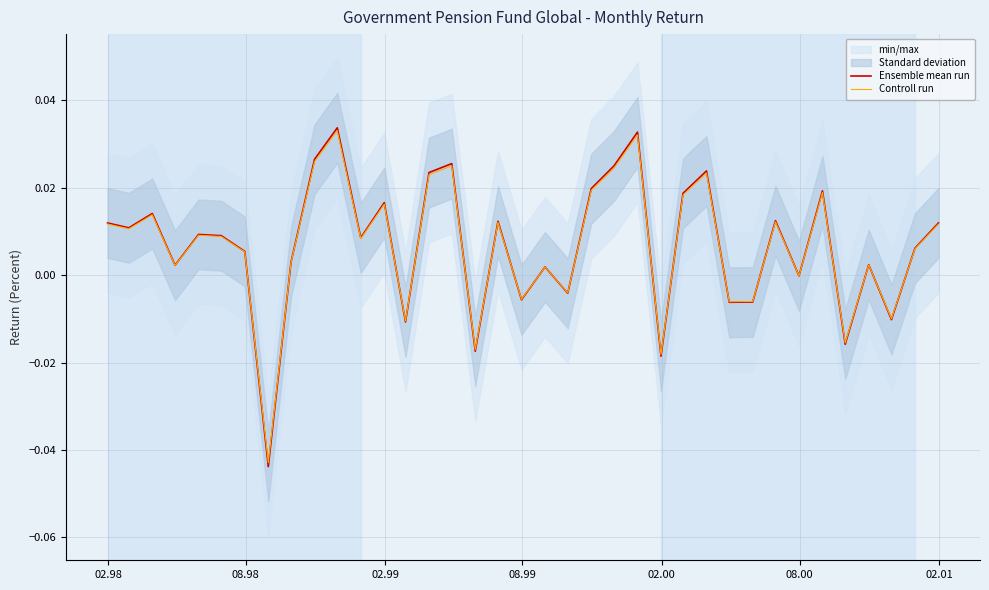

Does the chart have visible grid lines?

Yes